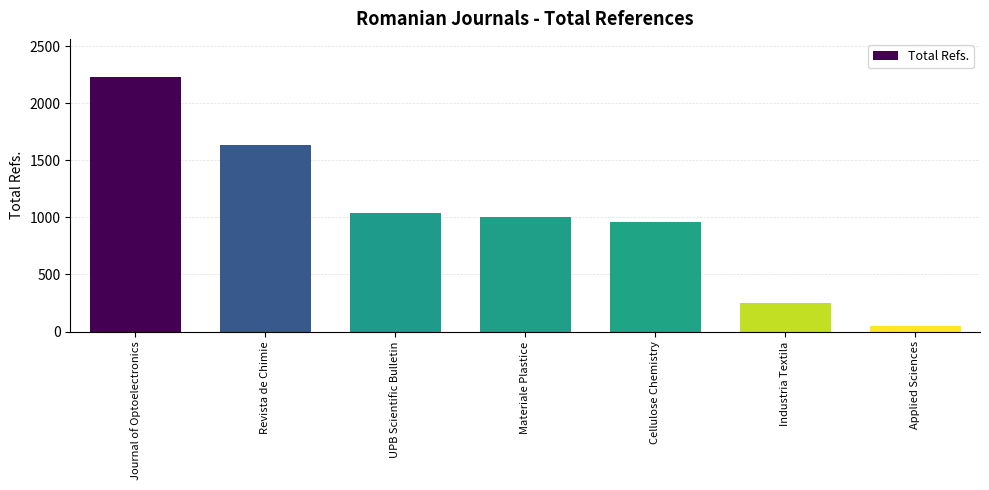

What is the difference between the second highest and second lowest values?

1384